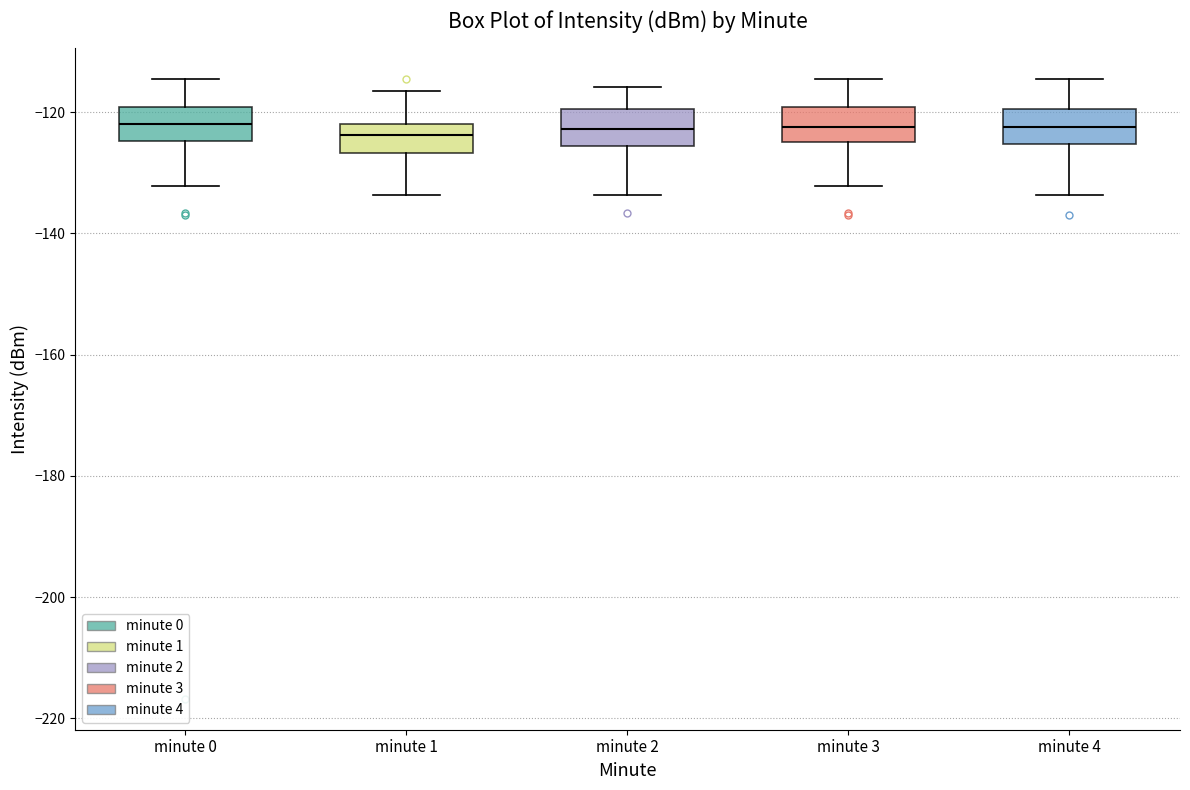

Where does the upper whisker of the box for minute 1 end on the y-axis? The values are not printed on the chart, so give them approximately, as read against the axis.

-116